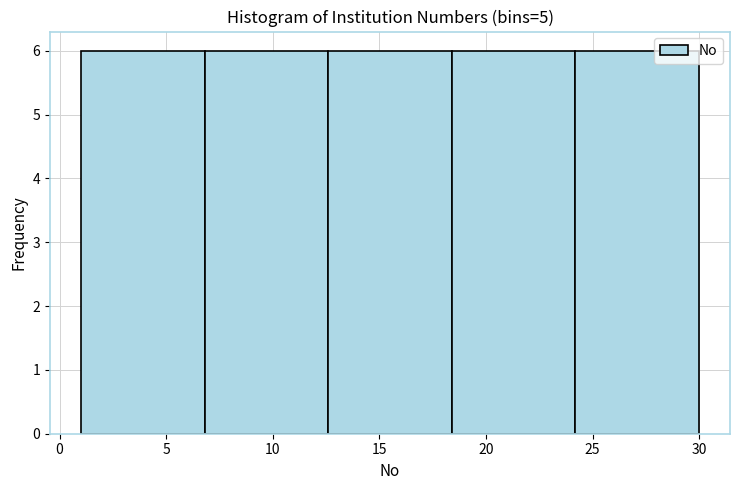

Reading left to right, transcribe this chart: for each bar, give the range it covers on the x-axis and its height. Neither the bar edges nor the heights are printed on the chart, so give them approximately, as read against the axes.

1.0 to 6.8: 6
6.8 to 12.6: 6
12.6 to 18.4: 6
18.4 to 24.2: 6
24.2 to 30.0: 6